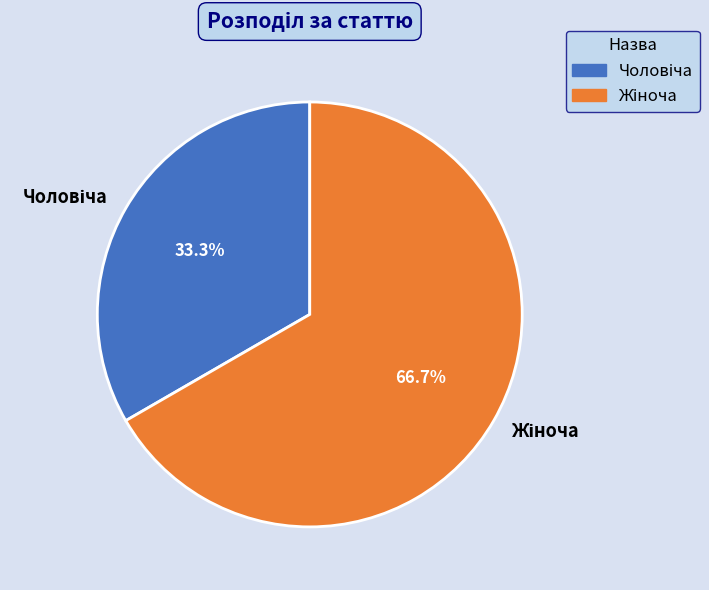

Does any single category account for the majority?

Yes